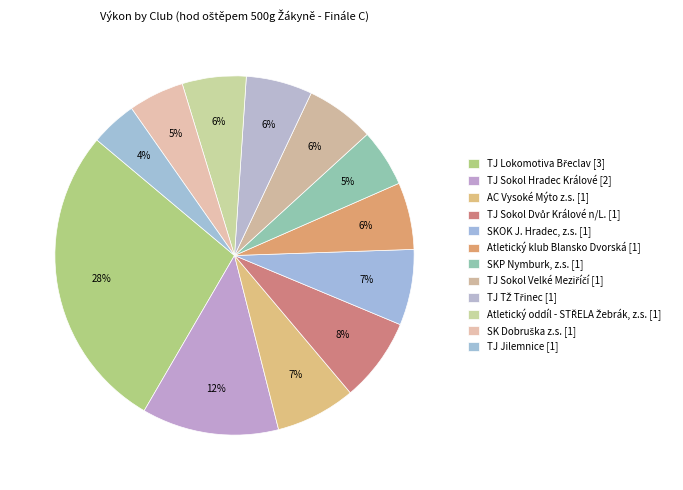

Is there any slice that represents more than half of the pie?

No